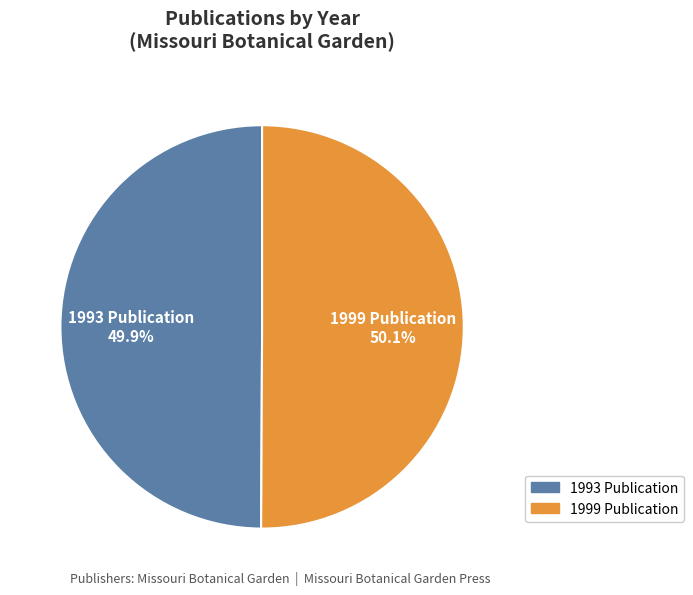

Is there a majority slice in this chart?

Yes